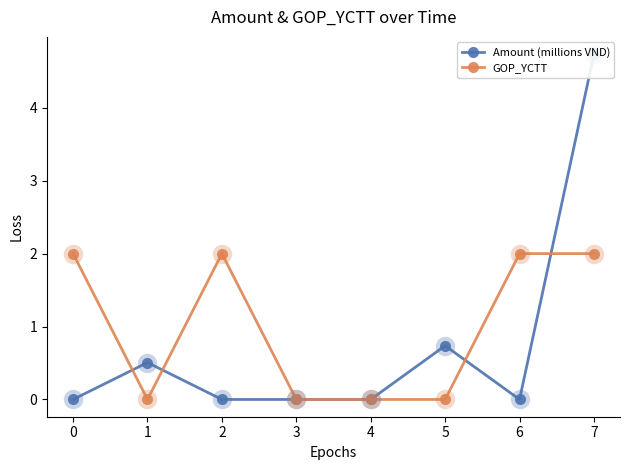

What value does the Amount (millions VND) series have at 1?

0.5